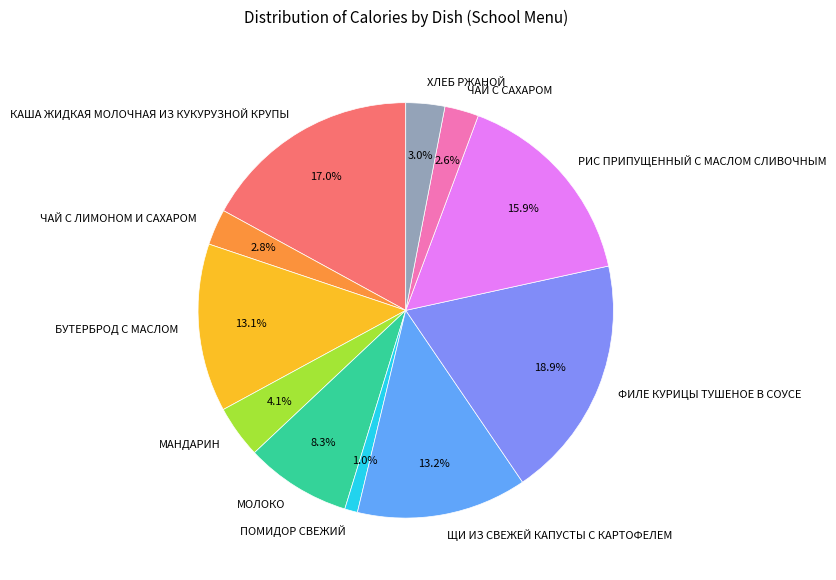

How many segments does this pie chart have?

11